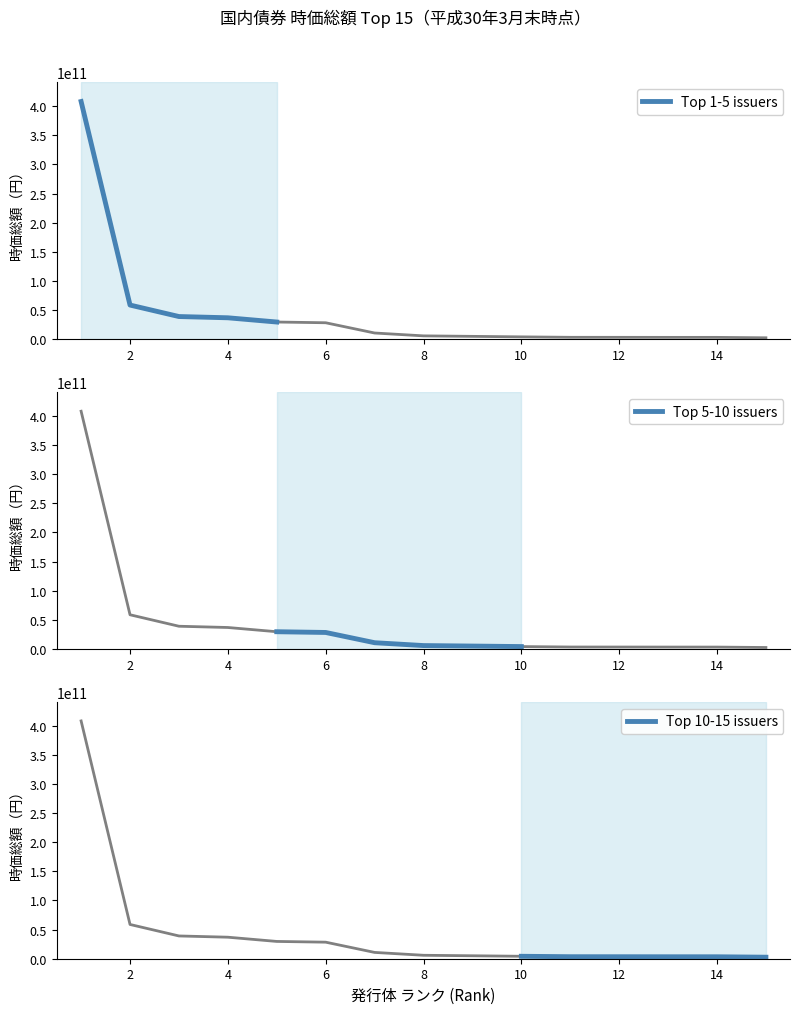

How many values are below 5905197880?

7